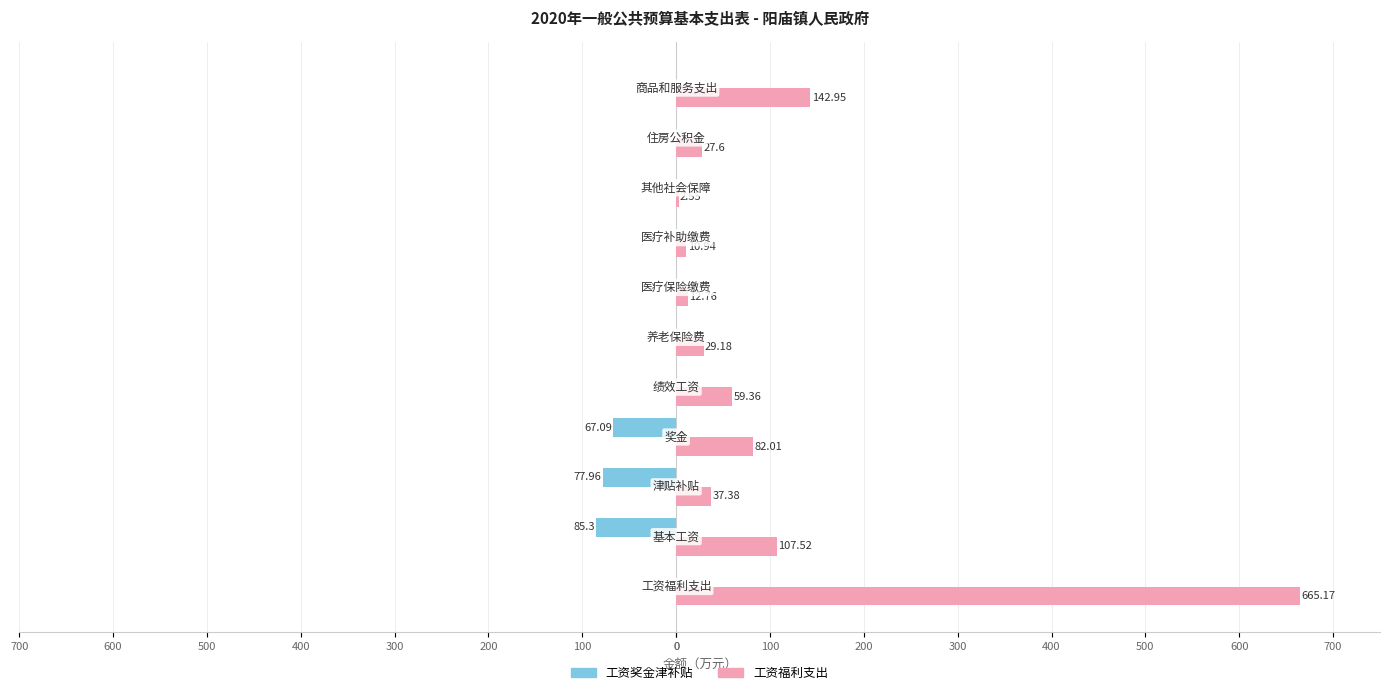

Reading left to right, extract all data points from this chart.

工资奖金津补贴: 0.0	-85.3	-78.0	-67.1	0.0	0.0	0.0	0.0	0.0	0.0	0.0
工资福利支出: 665.2	107.5	37.4	82.0	59.4	29.2	12.8	10.9	2.5	27.6	142.9